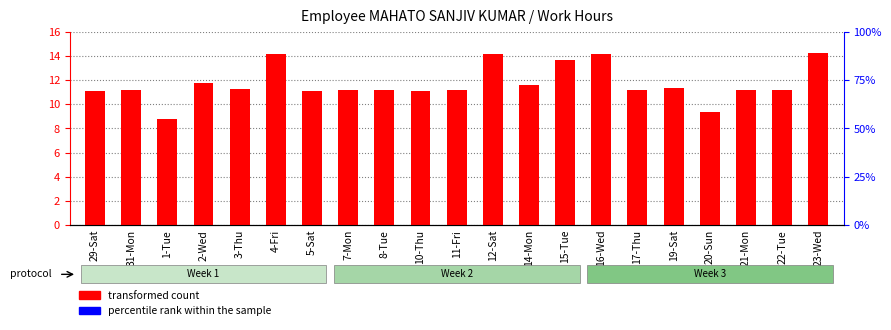

How many bars are there in total?

42